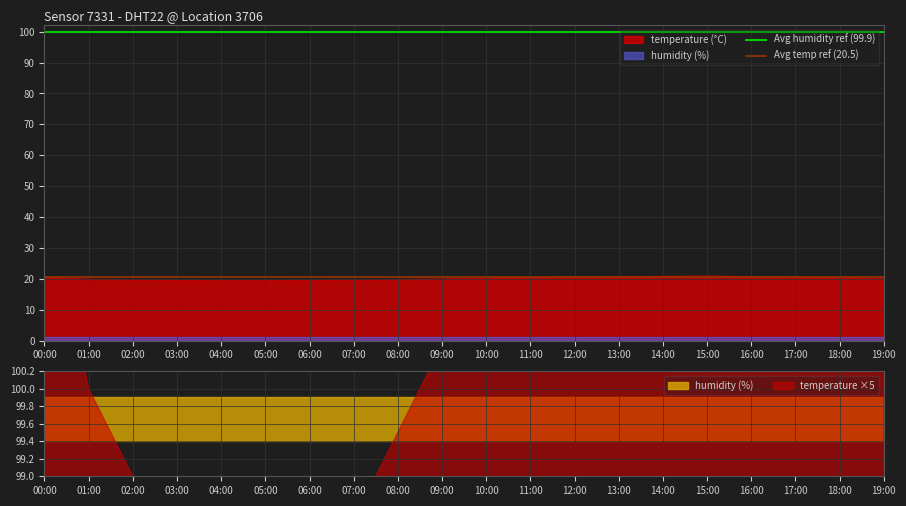

What is the total value across all series at 00:00?

120.4